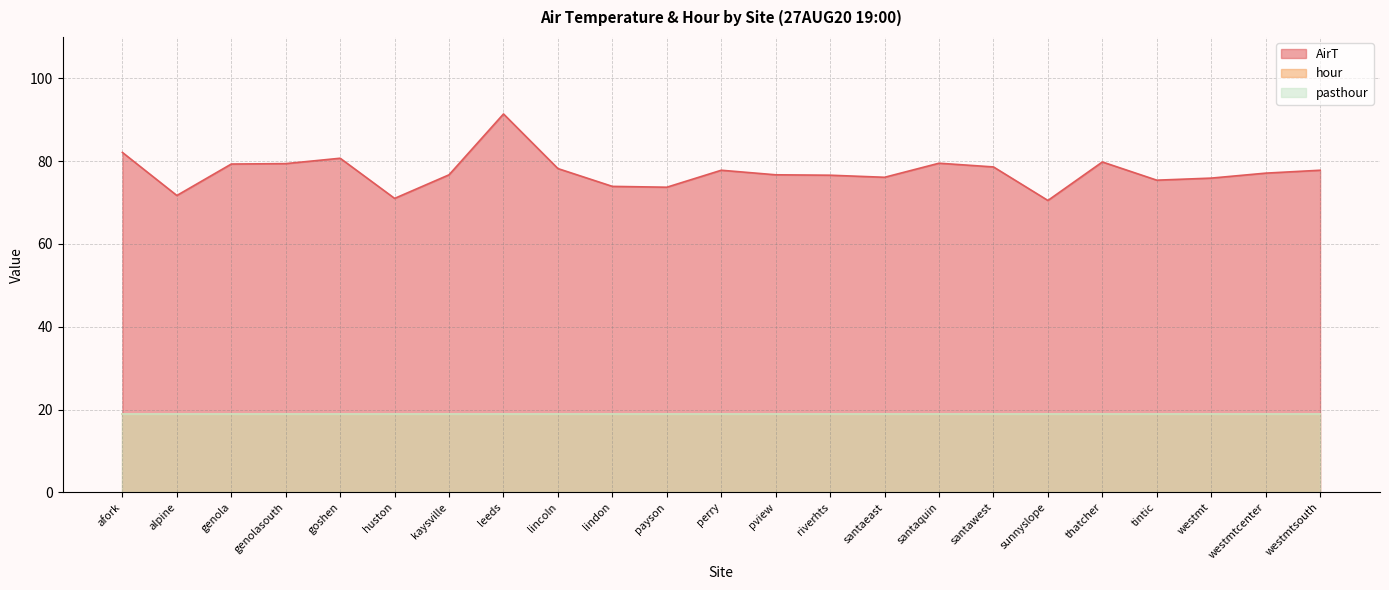

Reading left to right, extract all data points from this chart.

AirT: 82.1	71.7	79.3	79.4	80.7	71.0	76.7	91.4	78.2	73.9	73.7	77.8	76.7	76.6	76.1	79.5	78.6	70.5	79.8	75.4	75.9	77.1	77.8
hour: 19.0	19.0	19.0	19.0	19.0	19.0	19.0	19.0	19.0	19.0	19.0	19.0	19.0	19.0	19.0	19.0	19.0	19.0	19.0	19.0	19.0	19.0	19.0
pasthour: 19.0	19.0	19.0	19.0	19.0	19.0	19.0	19.0	19.0	19.0	19.0	19.0	19.0	19.0	19.0	19.0	19.0	19.0	19.0	19.0	19.0	19.0	19.0